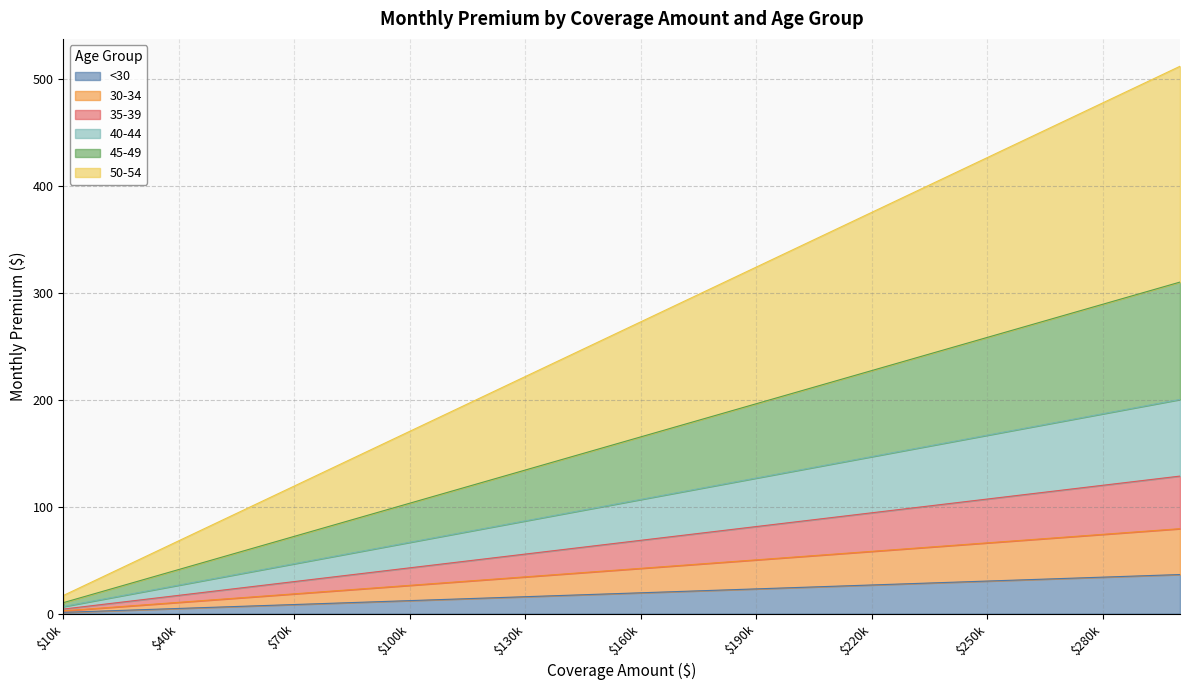

The <30 series shows 26.8 at $220k. True or false?

True